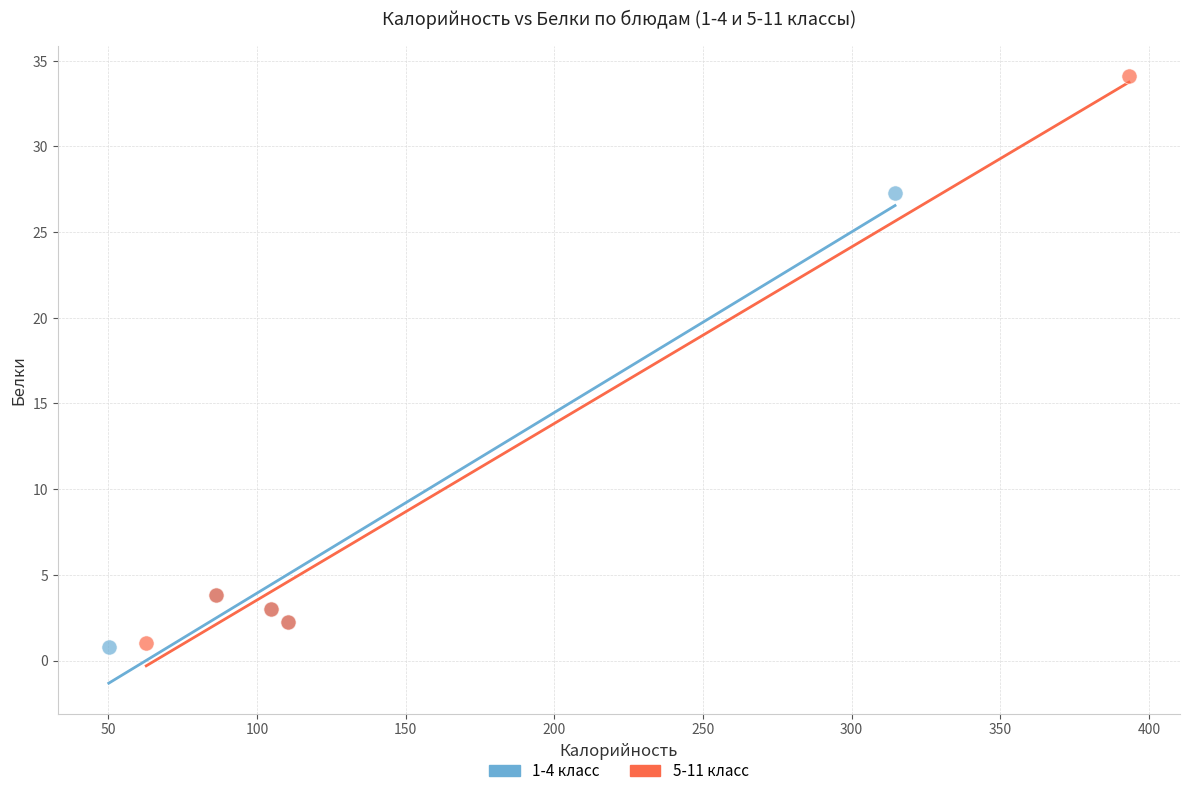

Which series has the largest Y range (max minus min)?

5-11 класс